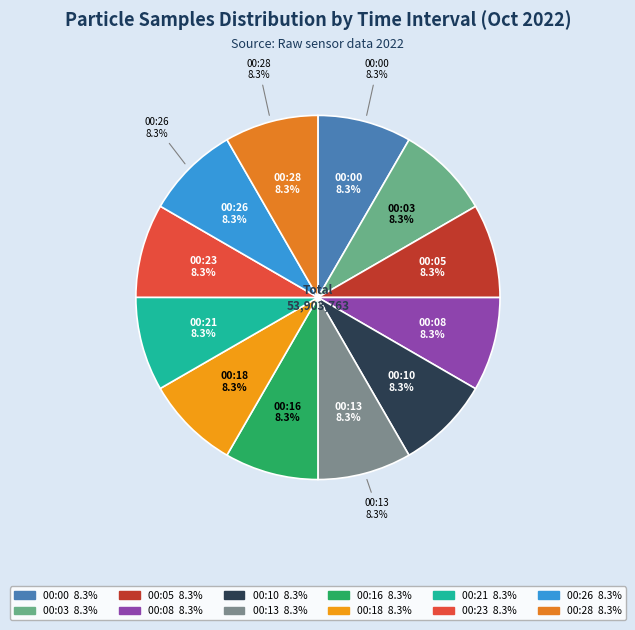

Is there a majority slice in this chart?

No